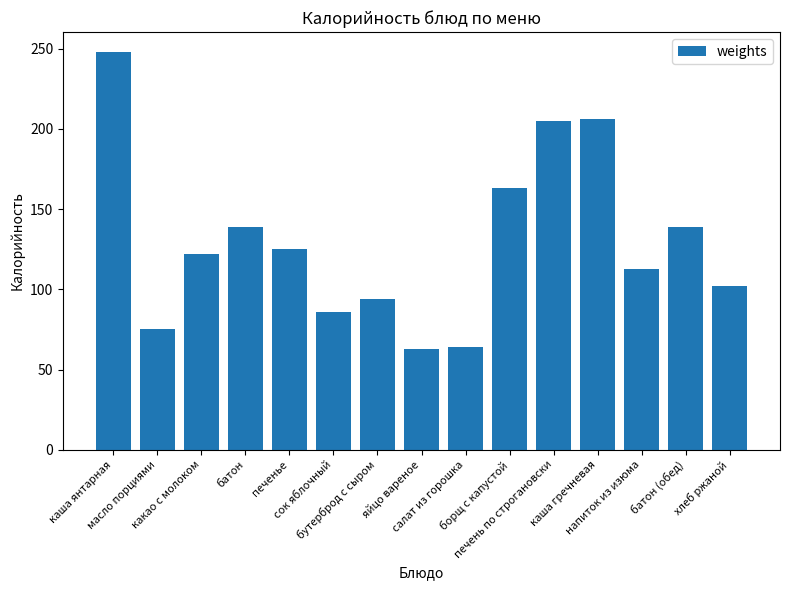

True or false: the data shows 205 at печень по строгановски.

True